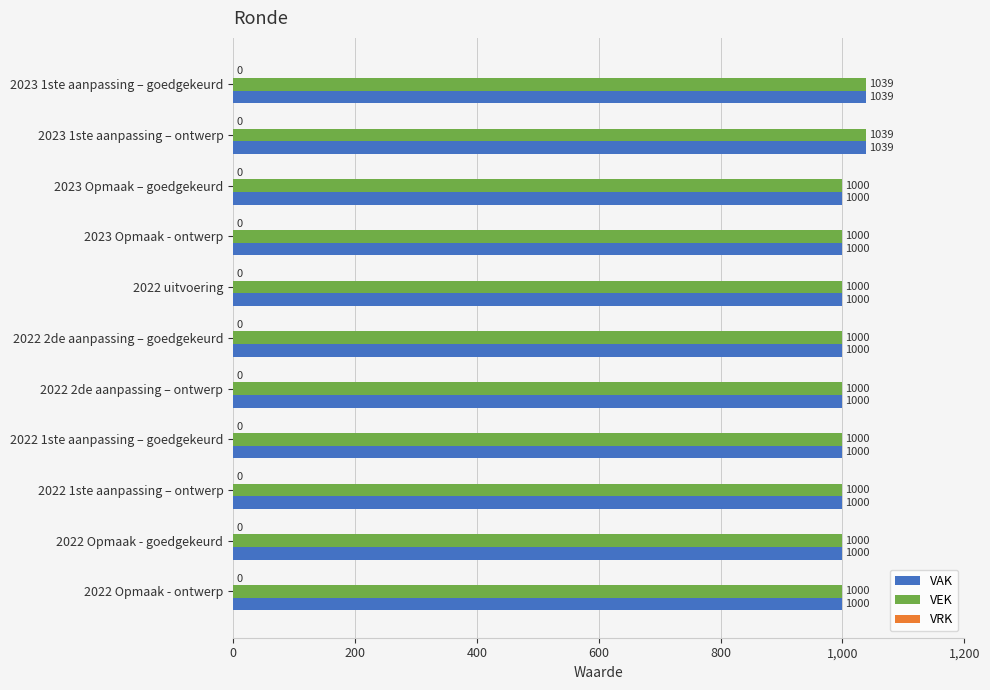

What is the total value across all series at 2022 Opmaak - ontwerp?

2000